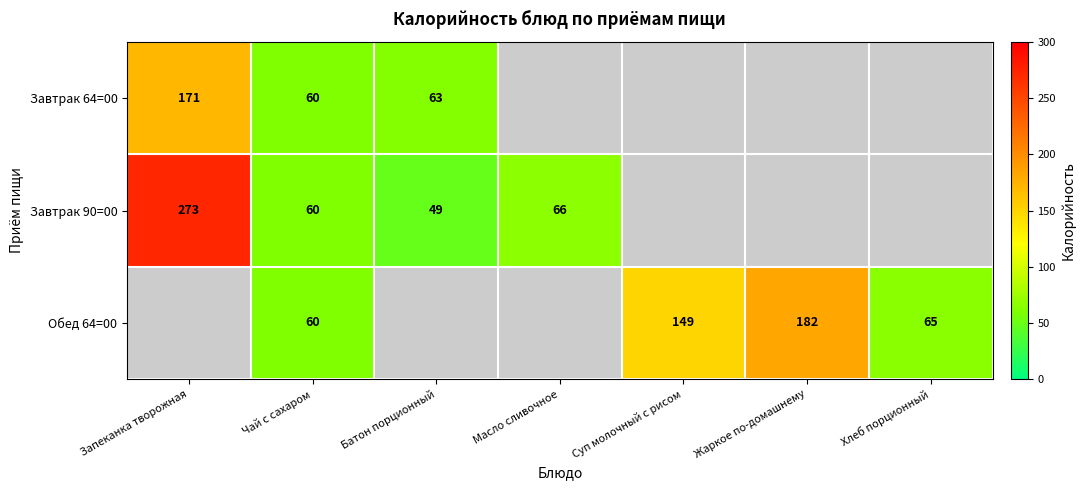

The value of Обед 64=00 at Жаркое по-домашнему is 37. True or false?

False